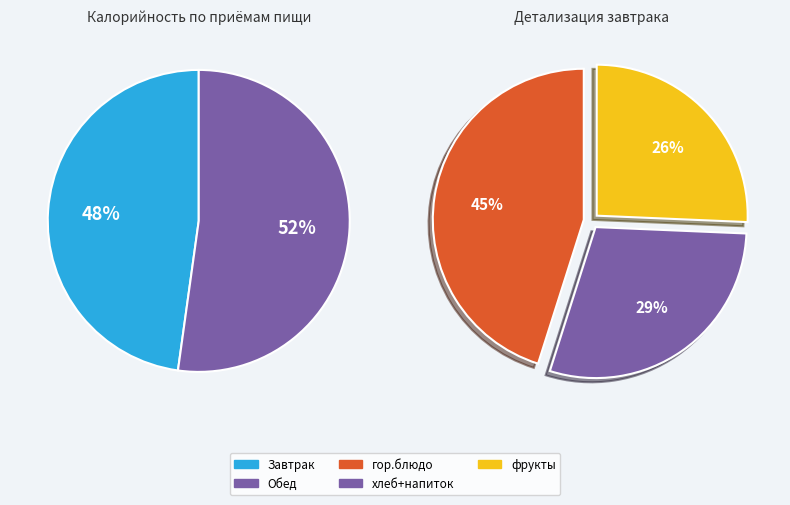

To the nearest percent, what is the difference between the largest and smallest slice percentages?

4%